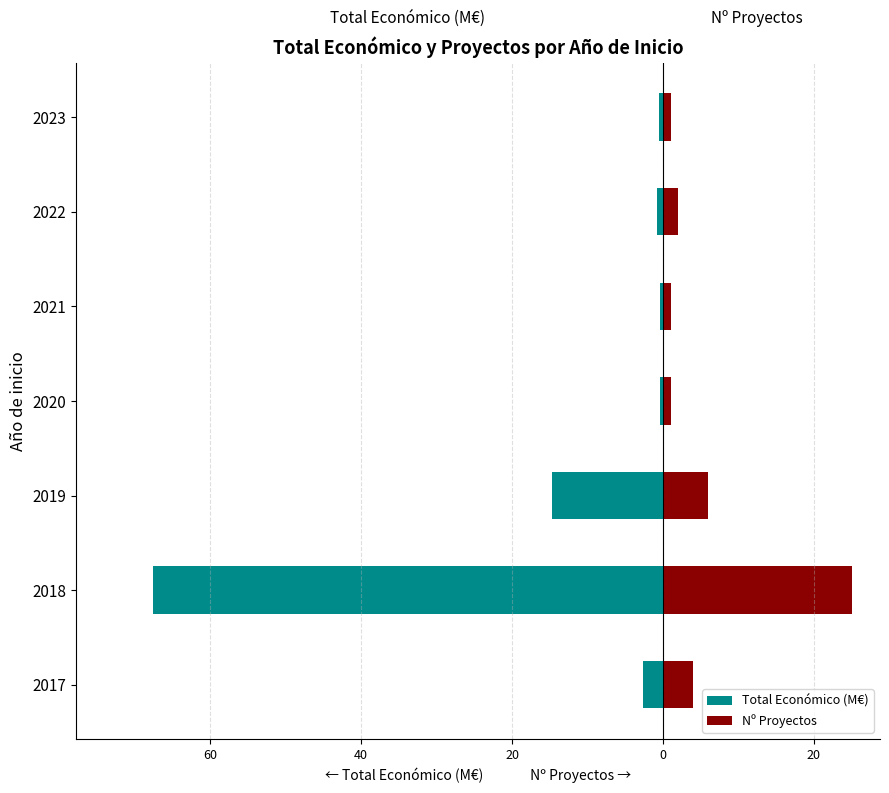

Is the value of Total Económico (M€) at 2017 greater than the value of Nº Proyectos at 2022?

No